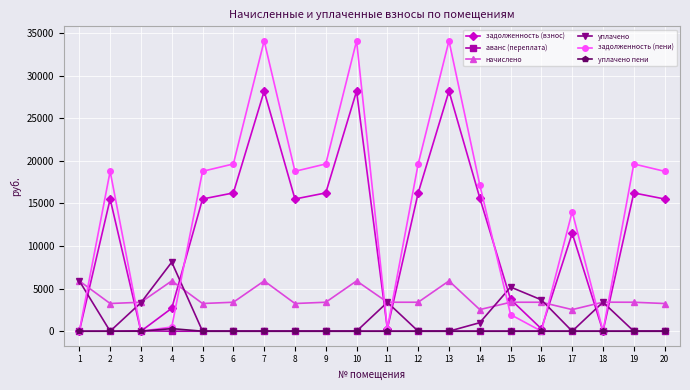

Between 9 and 10, which series saw the biggest shift?

задолженность (пени)